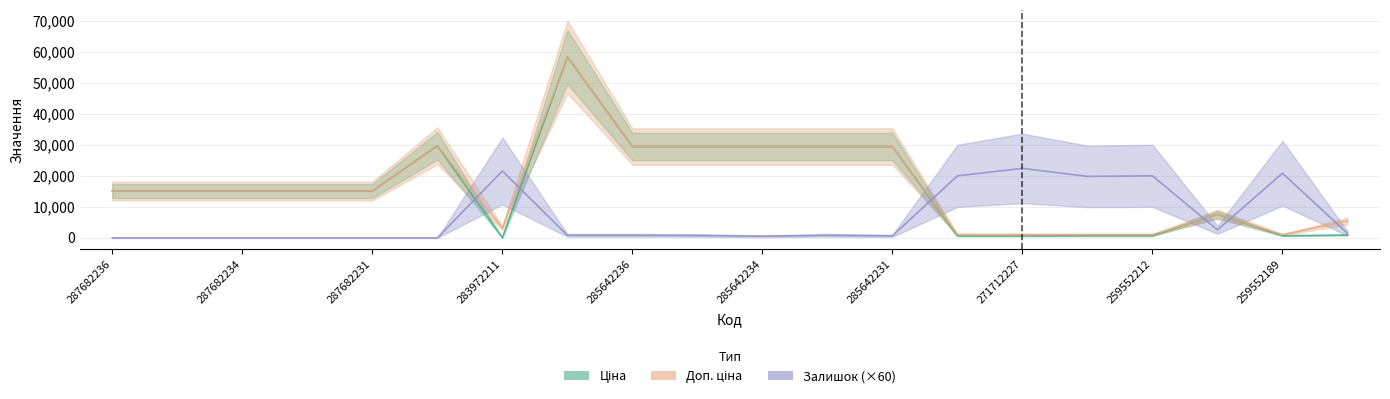

Is this an area chart (filled region under the line)?

No